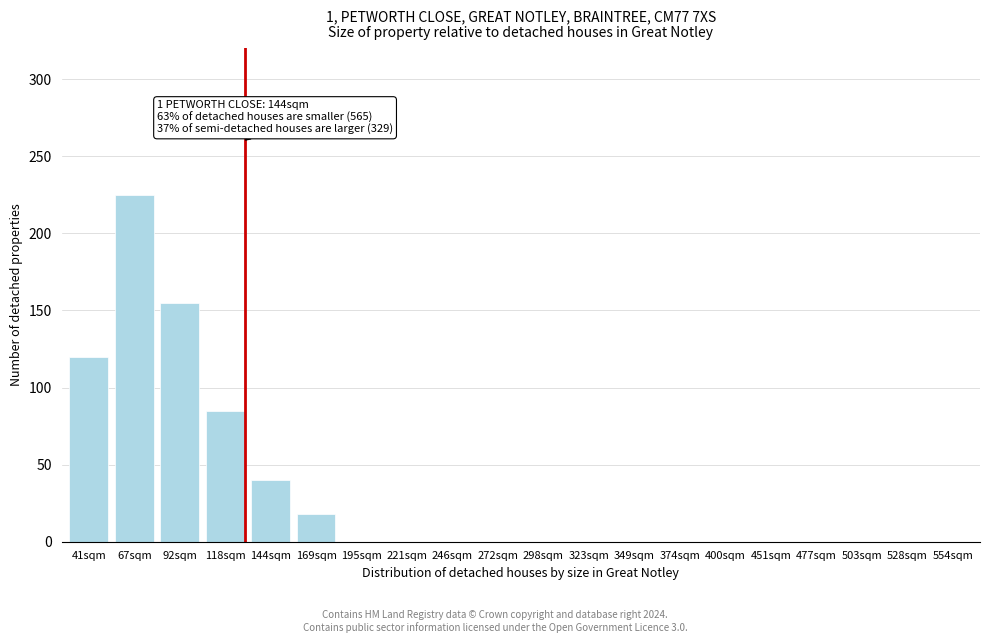

Reading right to left, list all the values displayed in this chart.

554sqm=0	528sqm=0	503sqm=0	477sqm=0	451sqm=0	400sqm=0	374sqm=0	349sqm=0	323sqm=0	298sqm=0	272sqm=0	246sqm=0	221sqm=0	195sqm=0	169sqm=18	144sqm=40	118sqm=85	92sqm=155	67sqm=225	41sqm=120